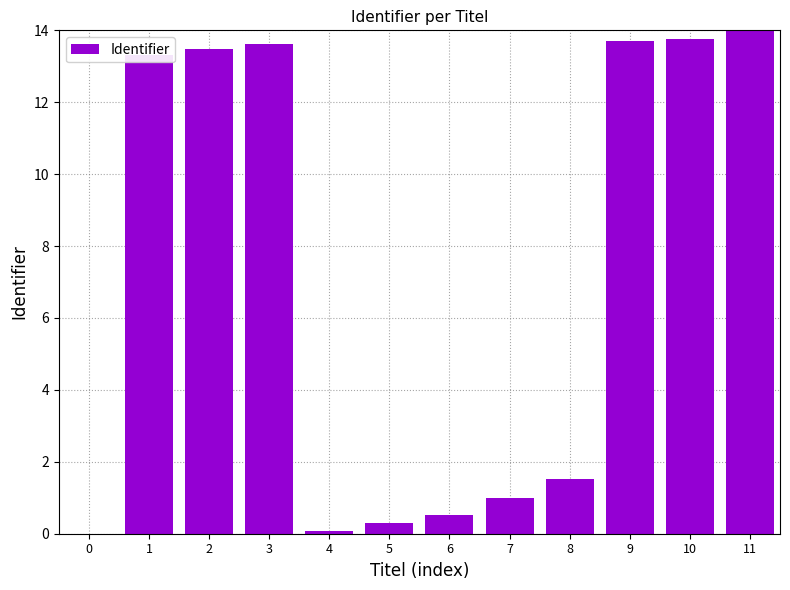

What is the change in value from 3 to 7?

-12.6